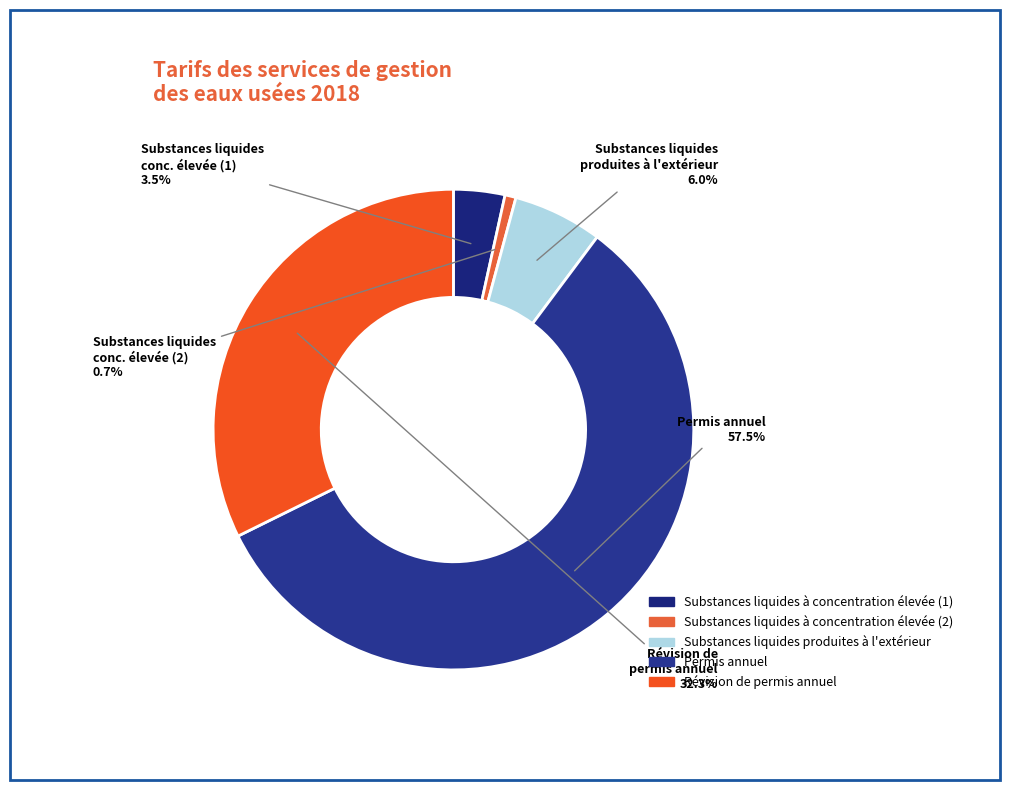

What percentage is the Substances liquides à concentration élevée (2) slice, to the nearest percent?

1%